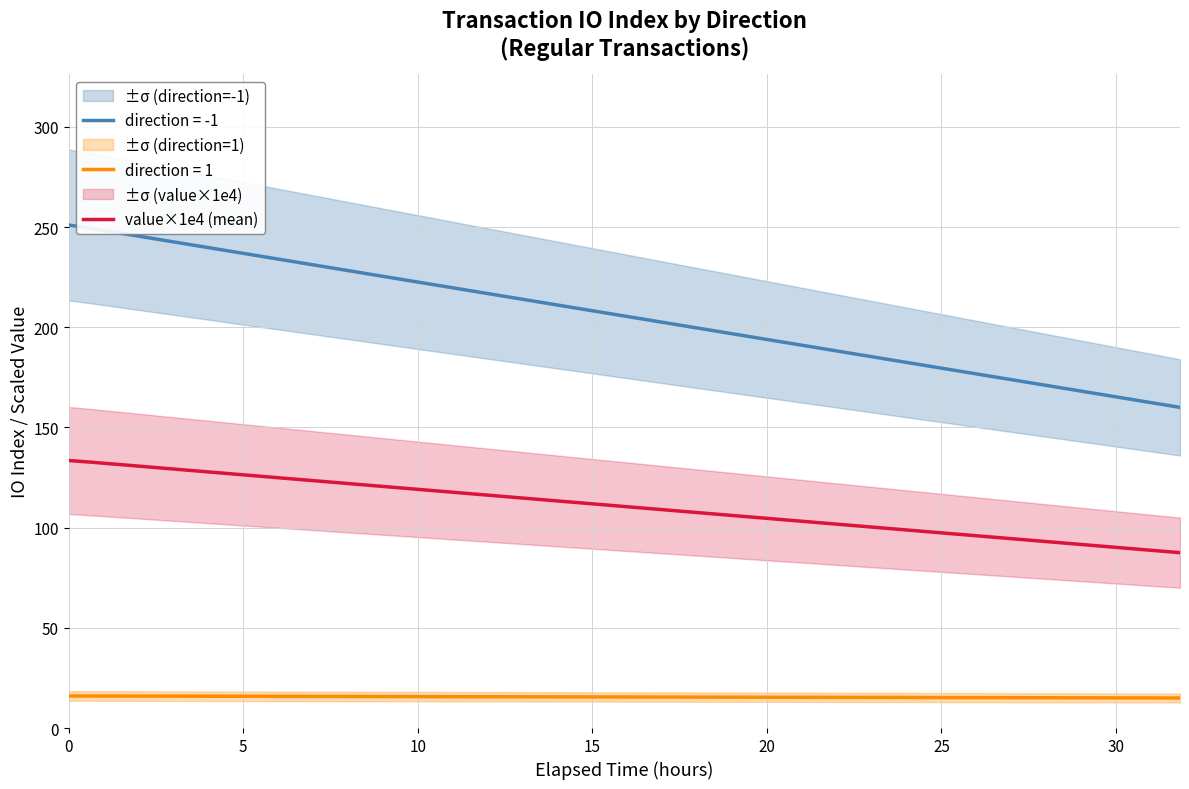

True or false: direction = -1 and value×1e4 (mean) intersect in this chart.

False